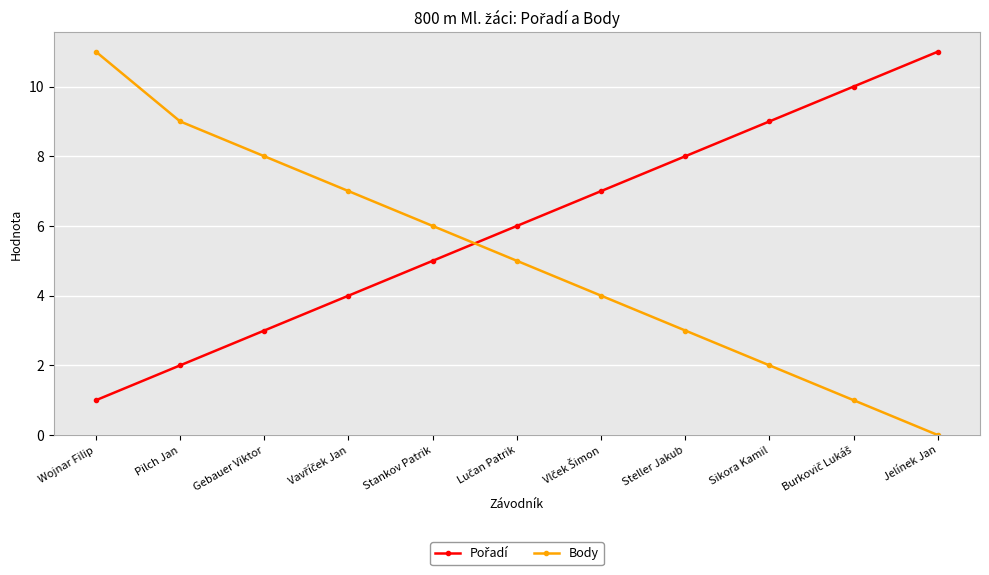

Is it true that Body equals 3 at Stankov Patrik?

False